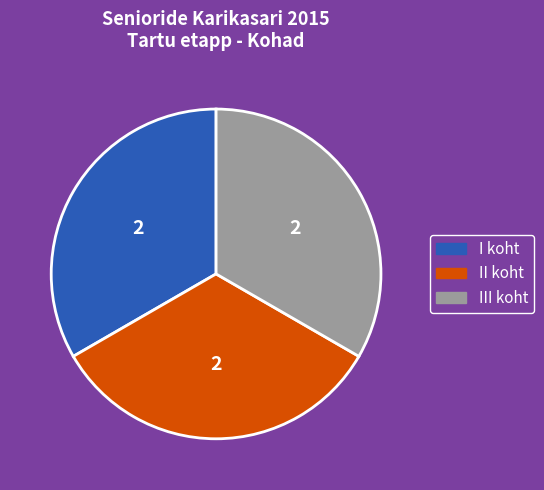

Combined, do III koht and II koht account for over 50%?

Yes